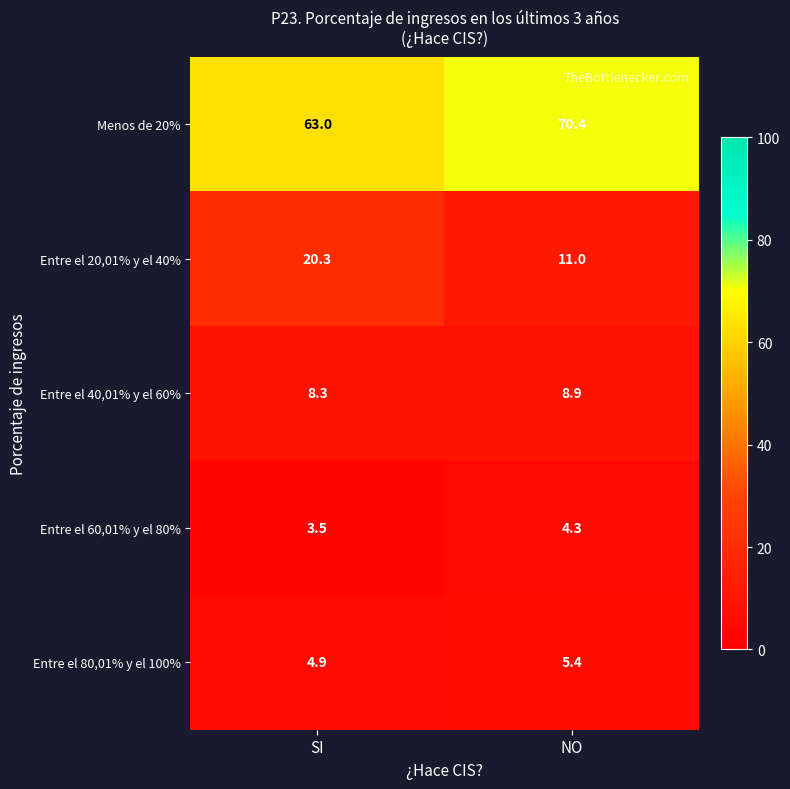

Which category has the highest value across all series?

NO